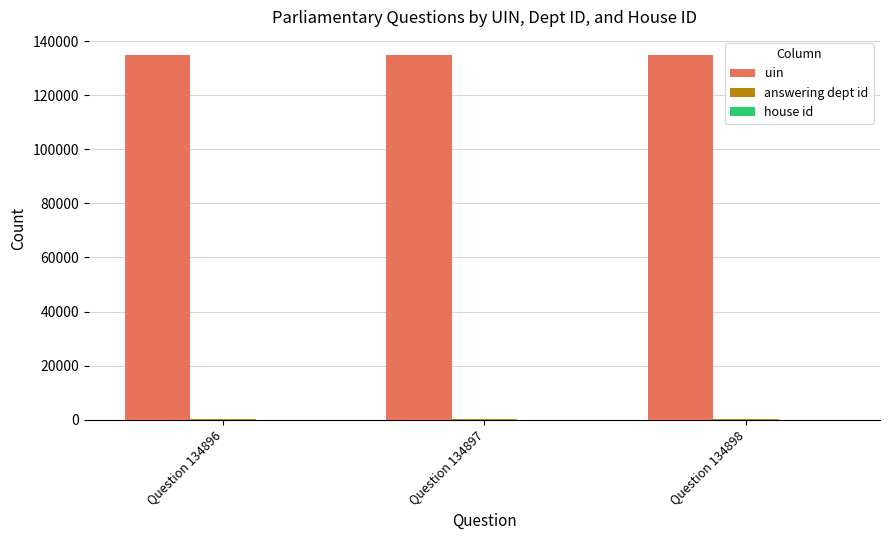

How many series are shown in this chart?

3